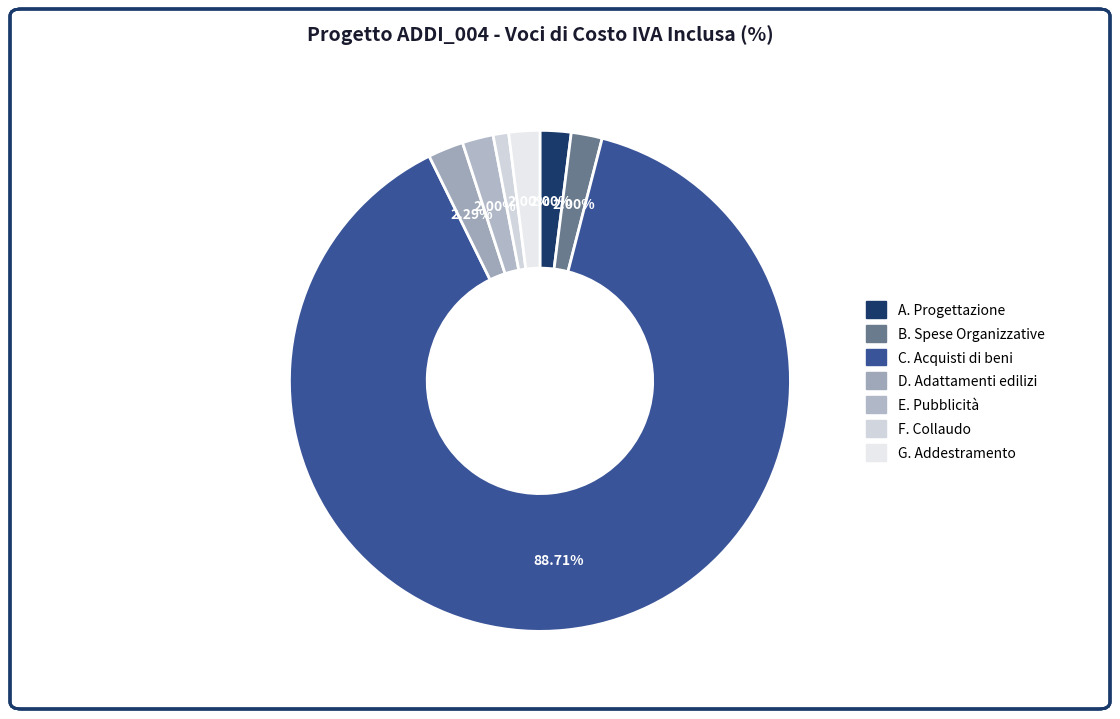

Count the number of slices in the pie.

7